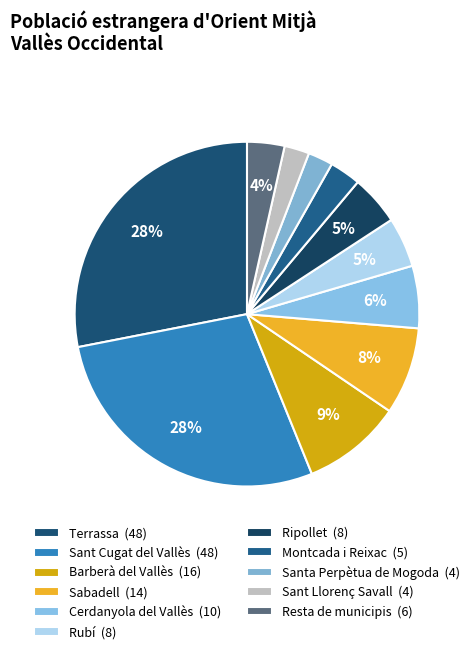

How many segments does this pie chart have?

11